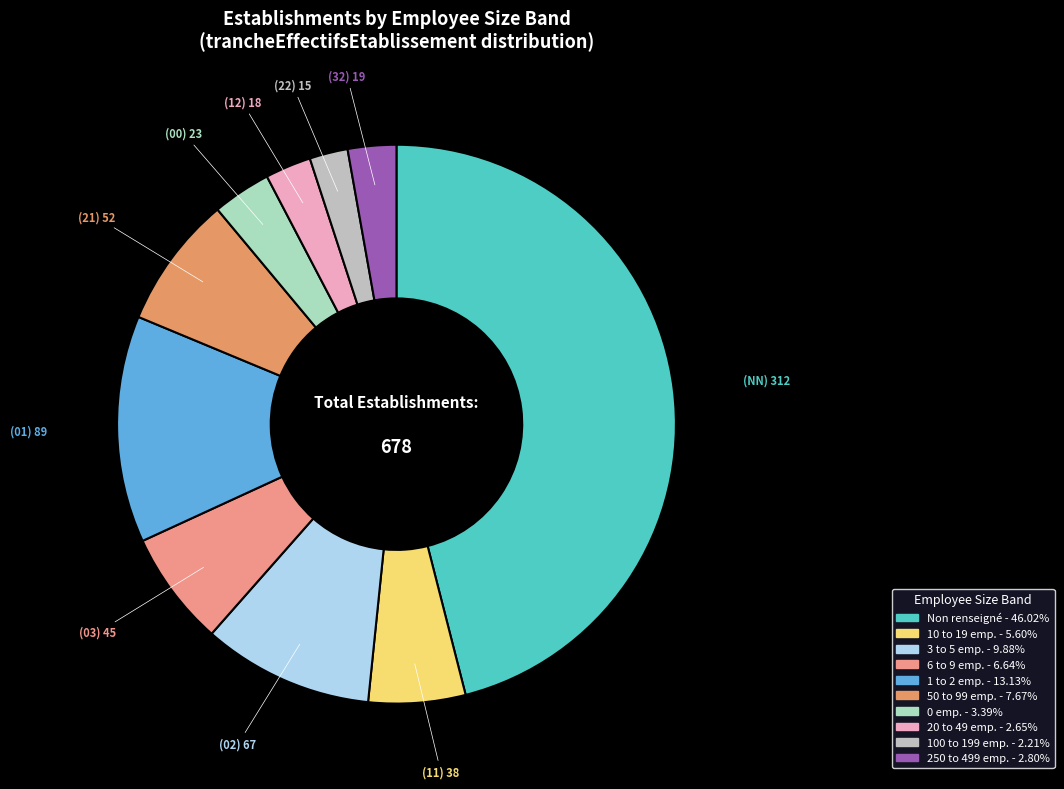

Which slice is the smallest?

22